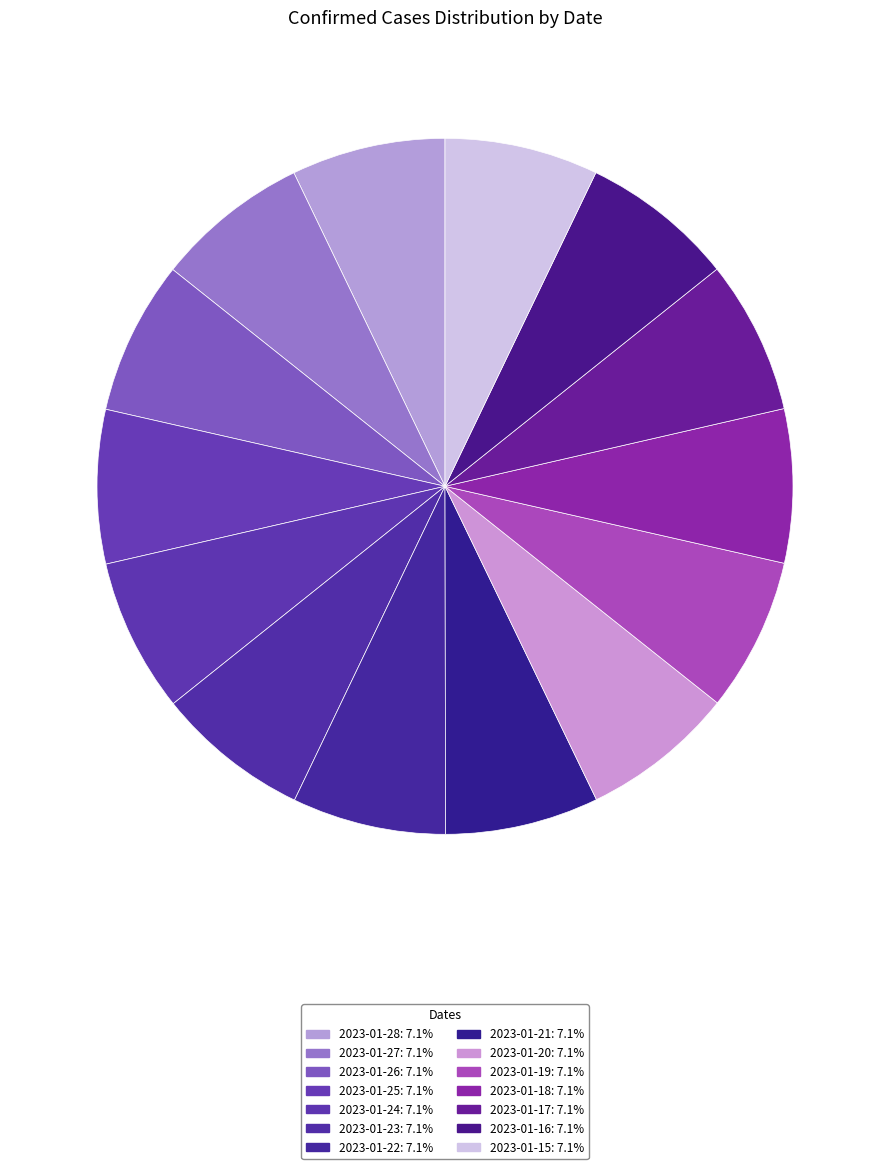

True or false: 2023-01-22 accounts for 1% of the total.

False